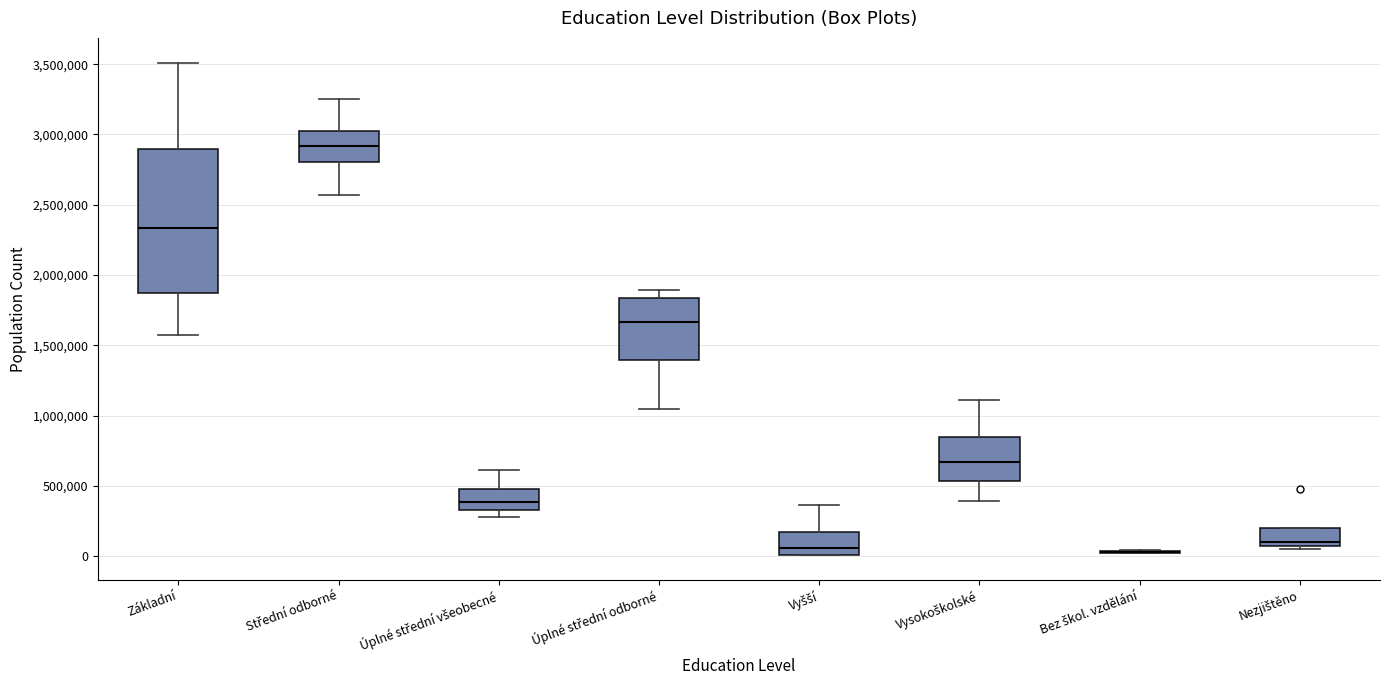

Reading left to right, read every box against the y-axis: the position of its median line, the range the box covers, and the ends of its whiskers. The values are not printed on the chart, so give them approximately, as read against the axis.

Základní: median 2350000, box 1850000 to 2900000, whiskers 1550000 to 3500000
Střední odborné: median 2900000, box 2800000 to 3050000, whiskers 2550000 to 3250000
Úplné střední všeobecné: median 400000, box 350000 to 500000, whiskers 300000 to 600000
Úplné střední odborné: median 1650000, box 1400000 to 1850000, whiskers 1050000 to 1900000
Vyšší: median 50000, box 0 to 150000, whiskers 0 to 350000
Vysokoškolské: median 650000, box 550000 to 850000, whiskers 400000 to 1100000
Bez škol. vzdělání: box collapsed to a line at 50000, whiskers 0 to 50000
Nezjištěno: median 100000 (just above the box's lower edge), box 100000 to 200000, whiskers 50000 to 200000